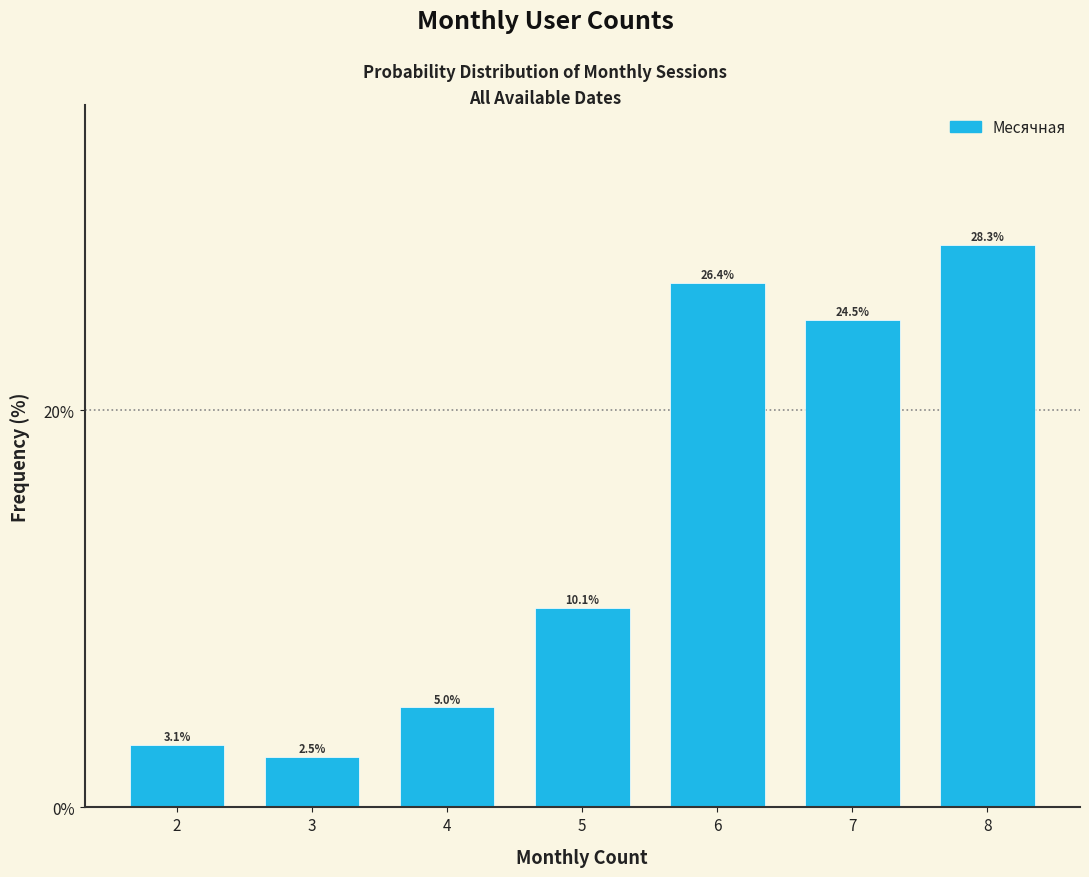

Reading left to right, list all the values displayed in this chart.

2=3.1	3=2.5	4=5.0	5=10.1	6=26.4	7=24.5	8=28.3